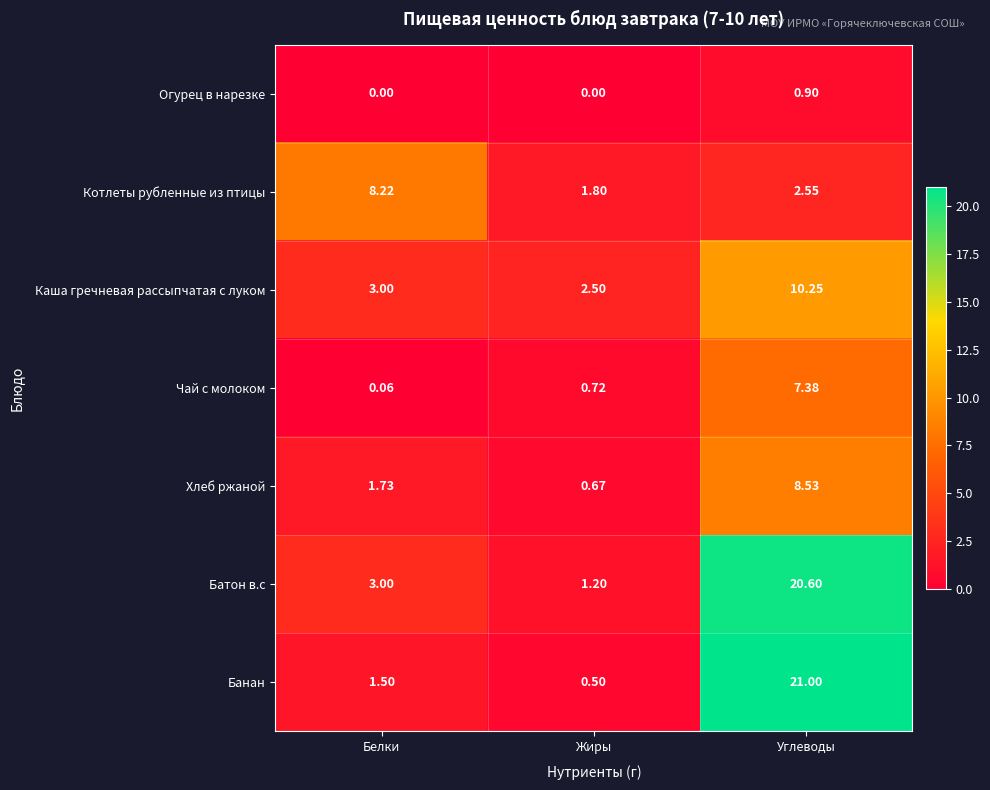

What is the greatest value displayed?

21.0